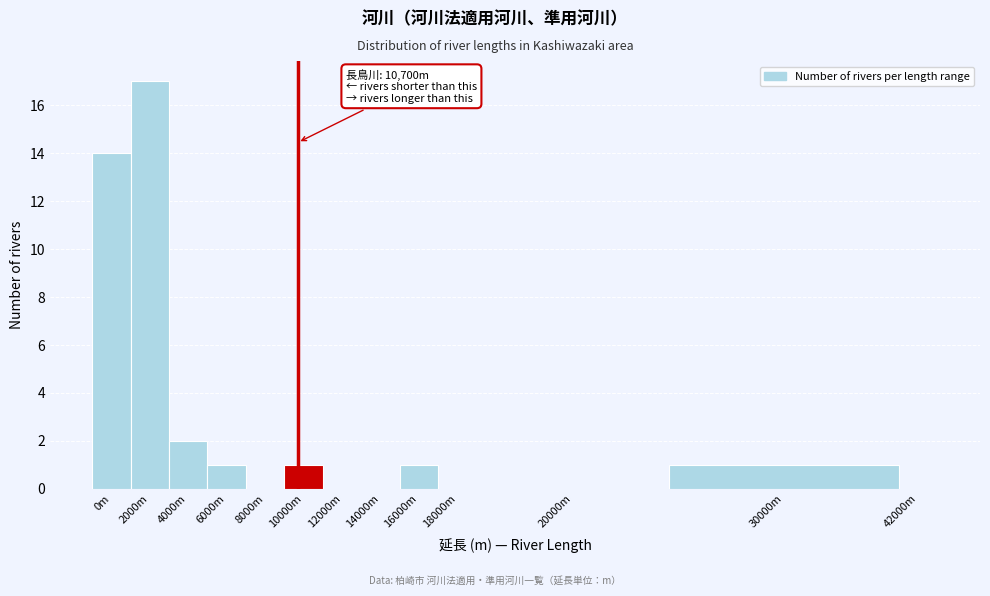

What is the sum of all values?

37